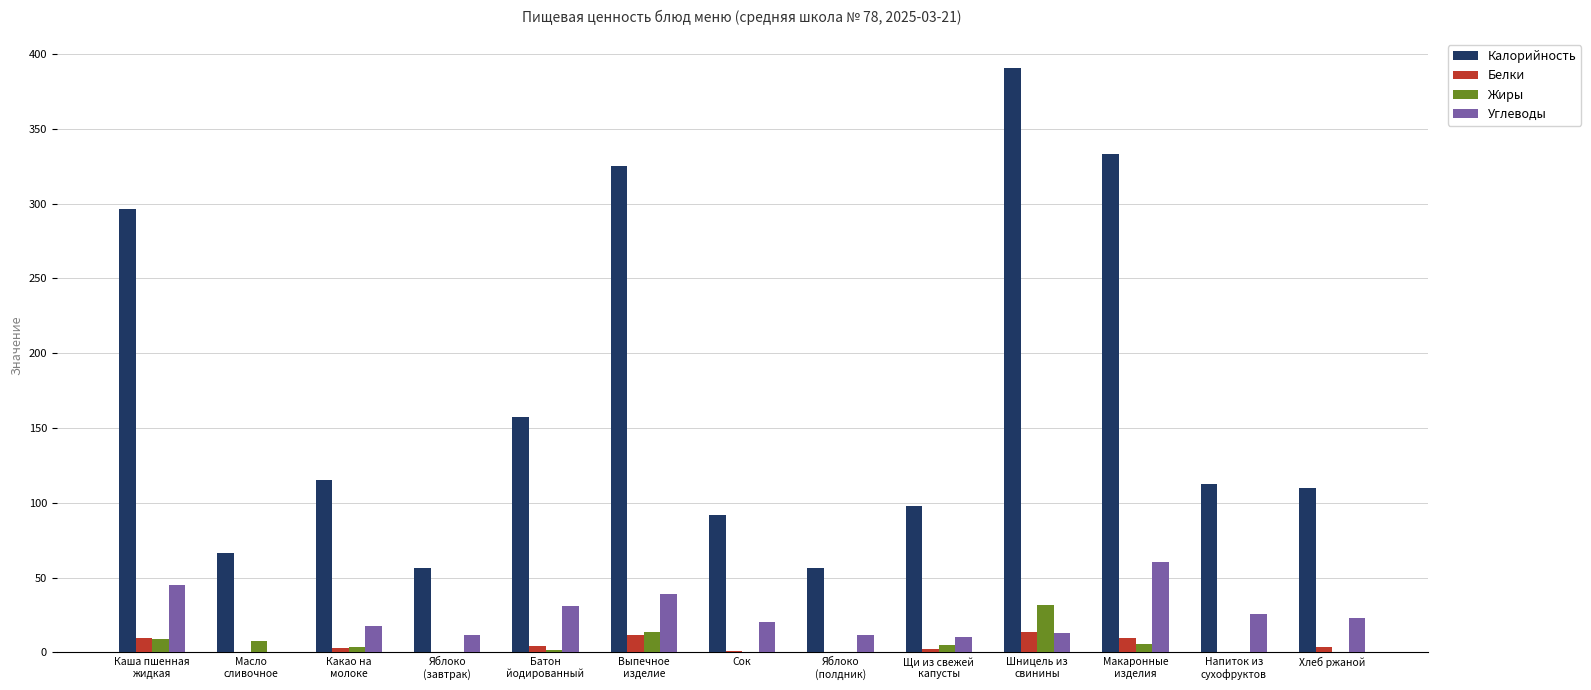

At which label is Жиры closest to 15?

Выпечное
изделие